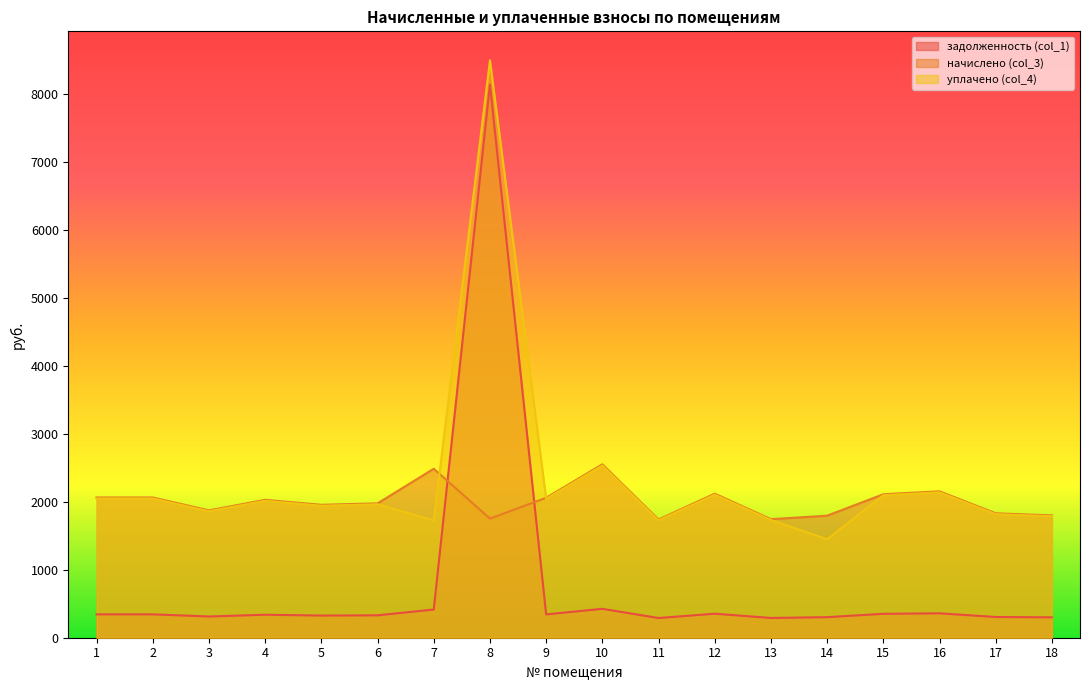

Rank the series by their maximum value, from lowest to highest.

начислено (col_3), задолженность (col_1), уплачено (col_4)